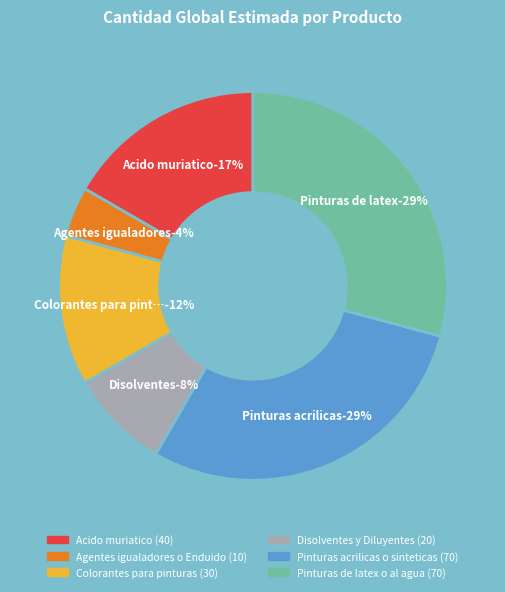

What portion of the pie excludes Agentes igualadores o Enduido?

95.8%